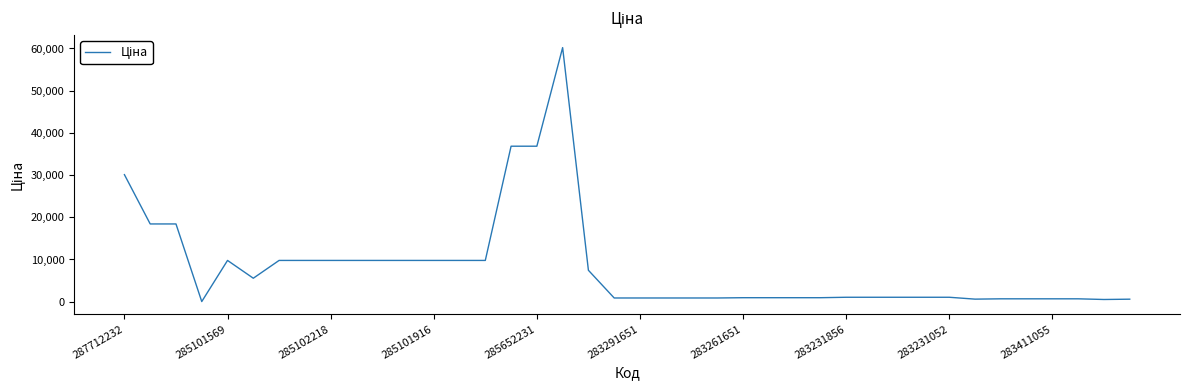

What is the average value?

8236.9